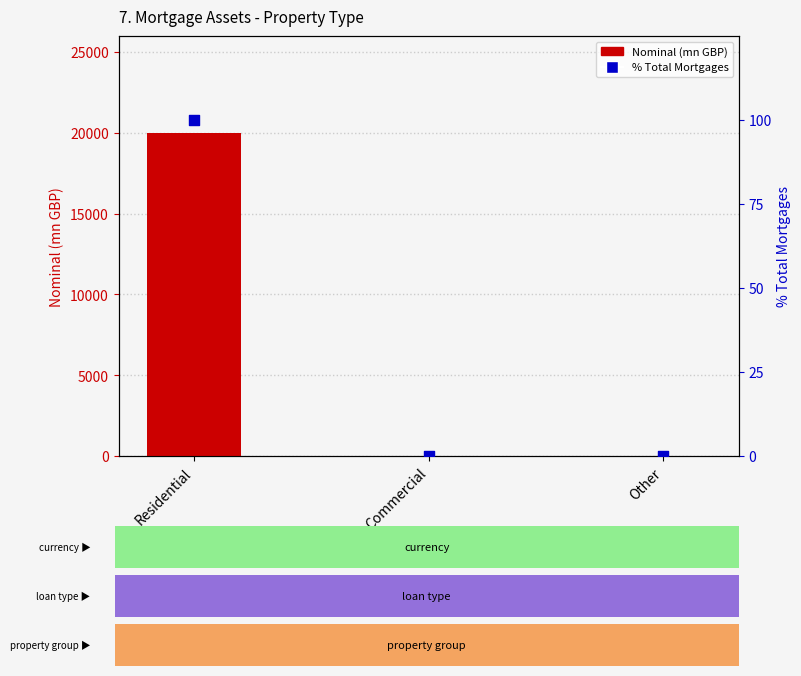

Which series reaches the minimum Y coordinate?

Nominal (mn GBP)